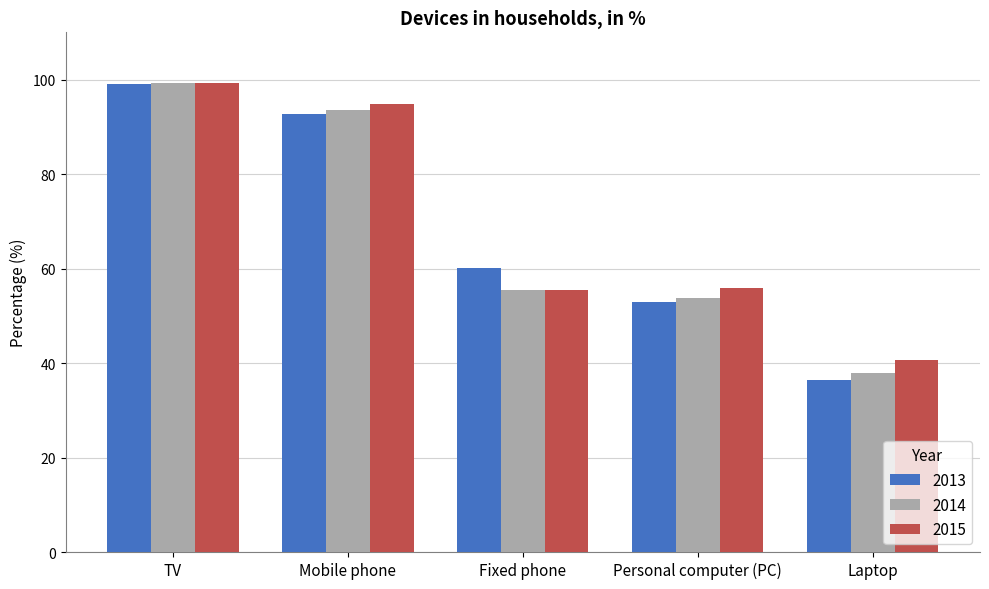

What is the difference between the maximum and minimum values in the 2015 series?

58.6